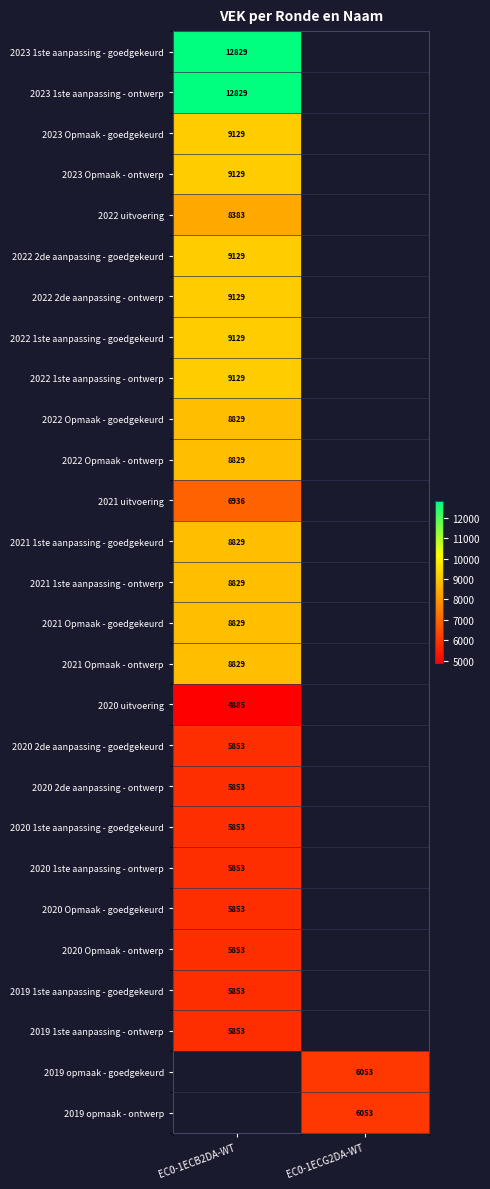

The value of 2020 1ste aanpassing - goedgekeurd at EC0-1ECB2DA-WT is 2067. True or false?

False